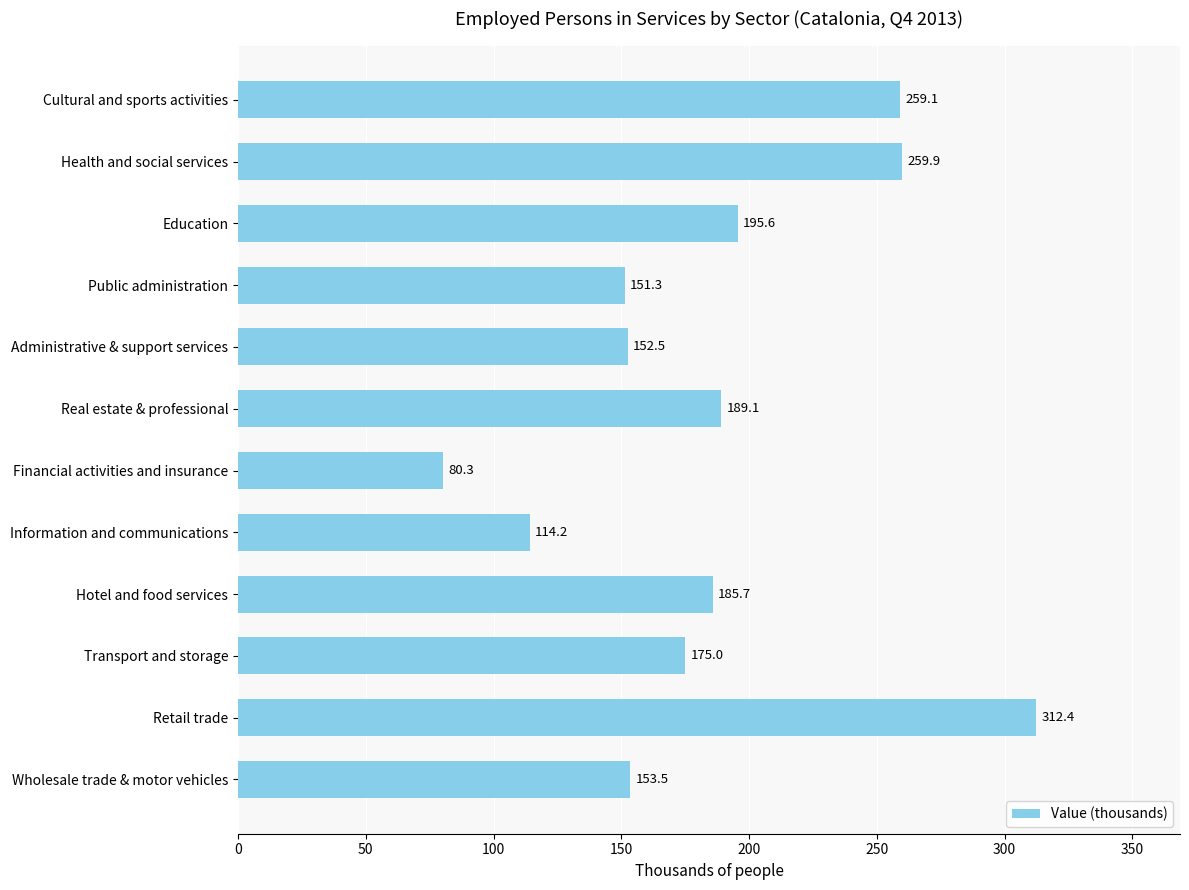

List the labels in order of value, smallest first.

Financial activities and insurance, Information and communications, Public administration, Administrative & support services, Wholesale trade & motor vehicles, Transport and storage, Hotel and food services, Real estate & professional, Education, Cultural and sports activities, Health and social services, Retail trade